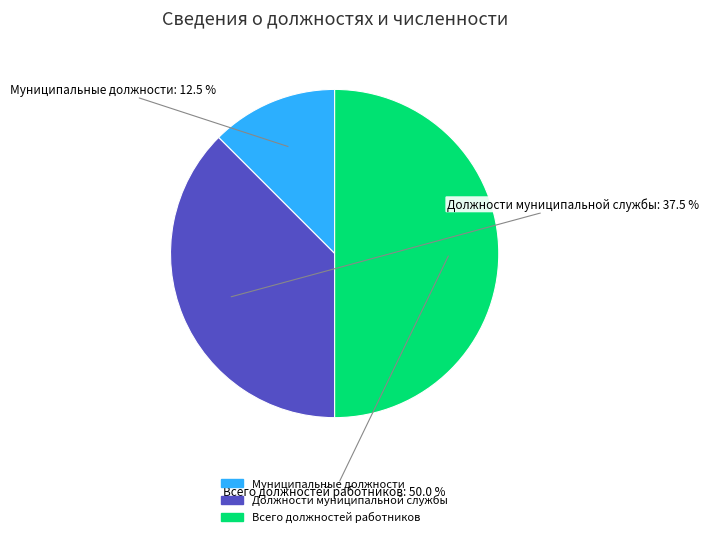

Is there a majority slice in this chart?

No